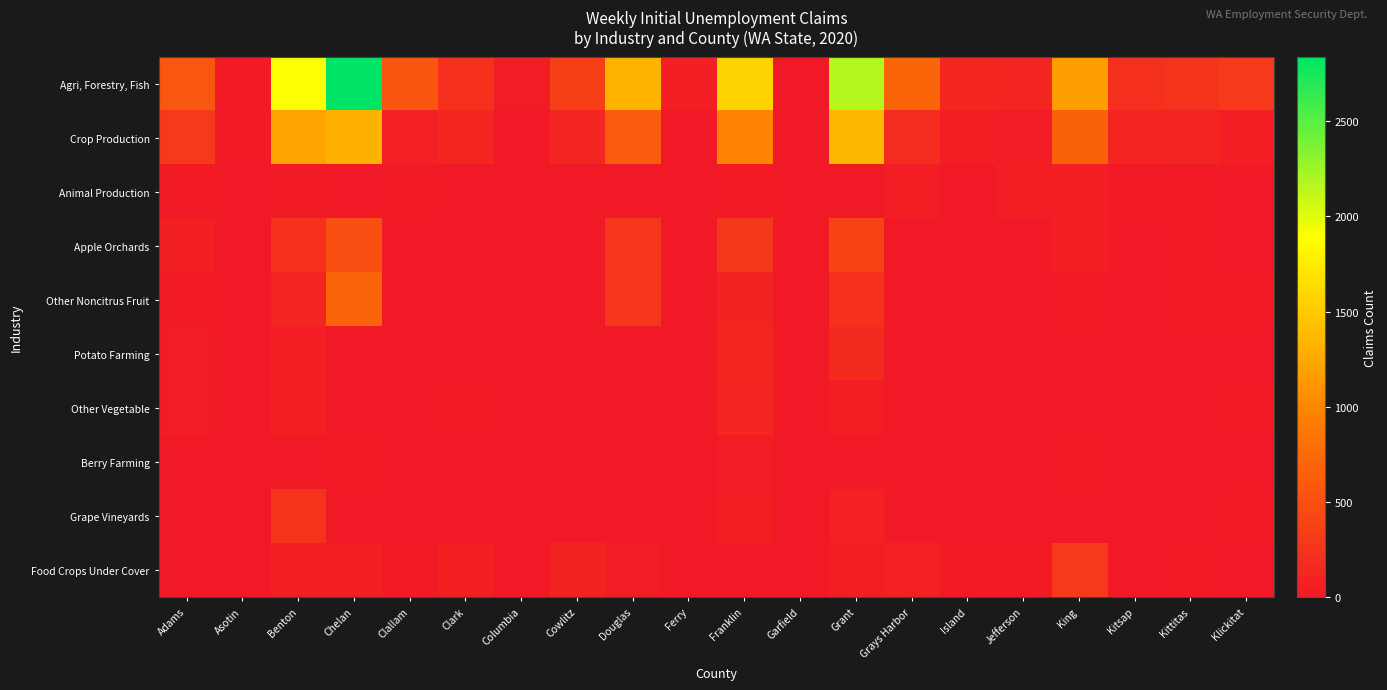

Which series has the widest spread of values?

Agri, Forestry, Fish